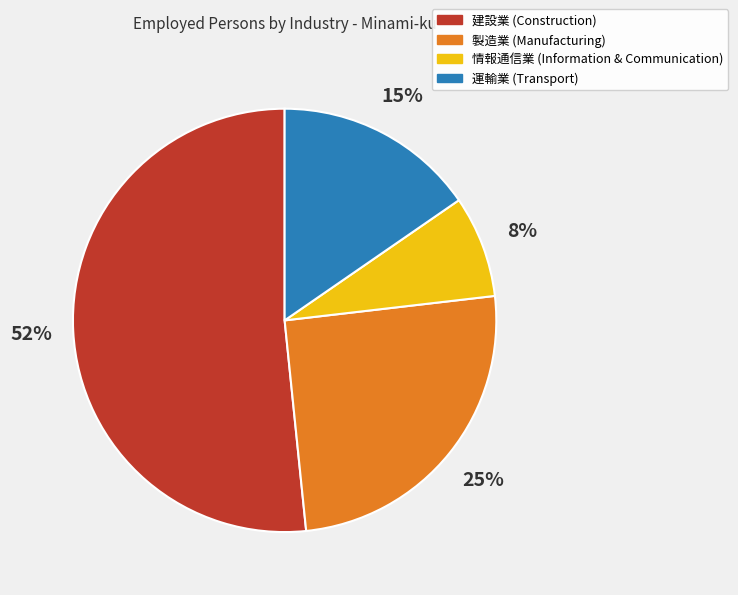

To the nearest percent, what is the difference between the largest and smallest slice percentages?

44%